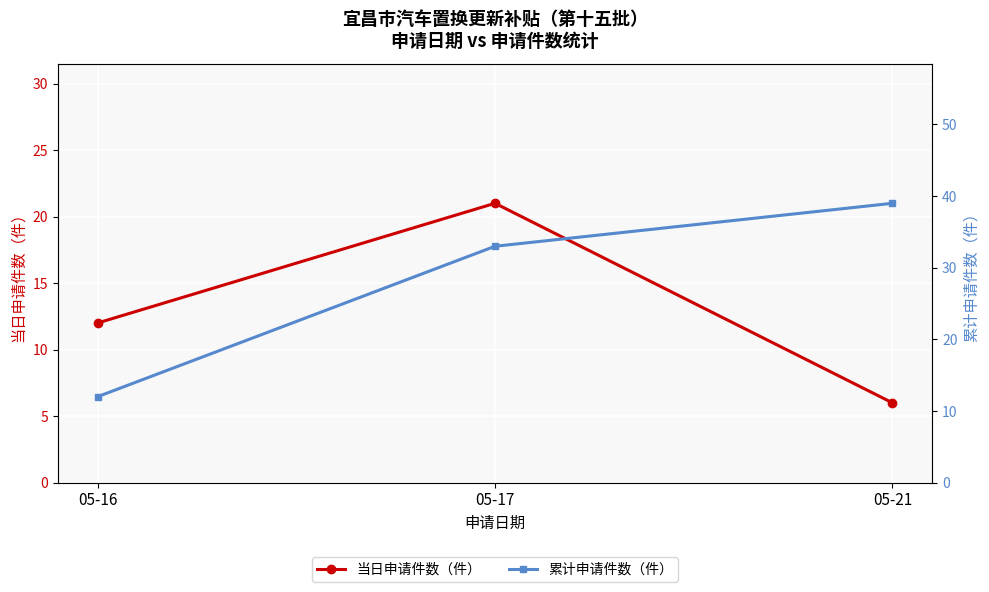

Is the value of 当日申请件数（件） at 05-21 greater than the value of 累计申请件数（件） at 05-16?

No